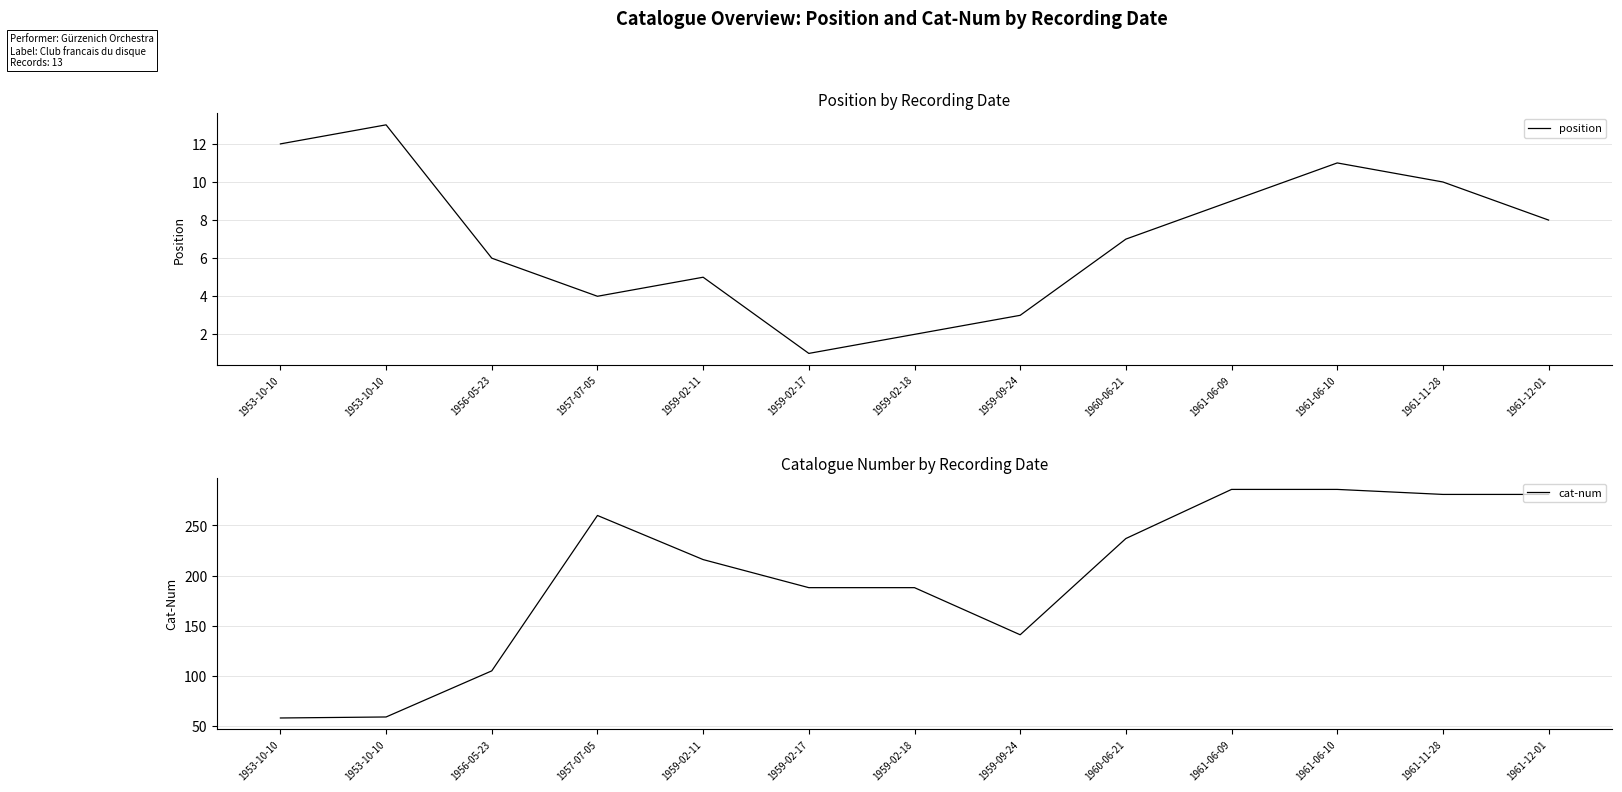

Which series has the widest spread of values?

cat-num